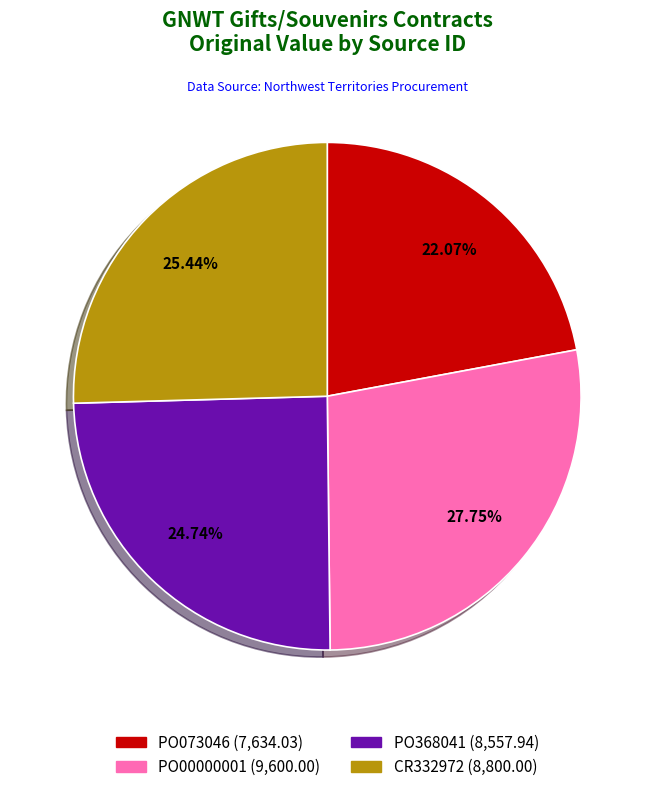

How many slices are in this pie chart?

4